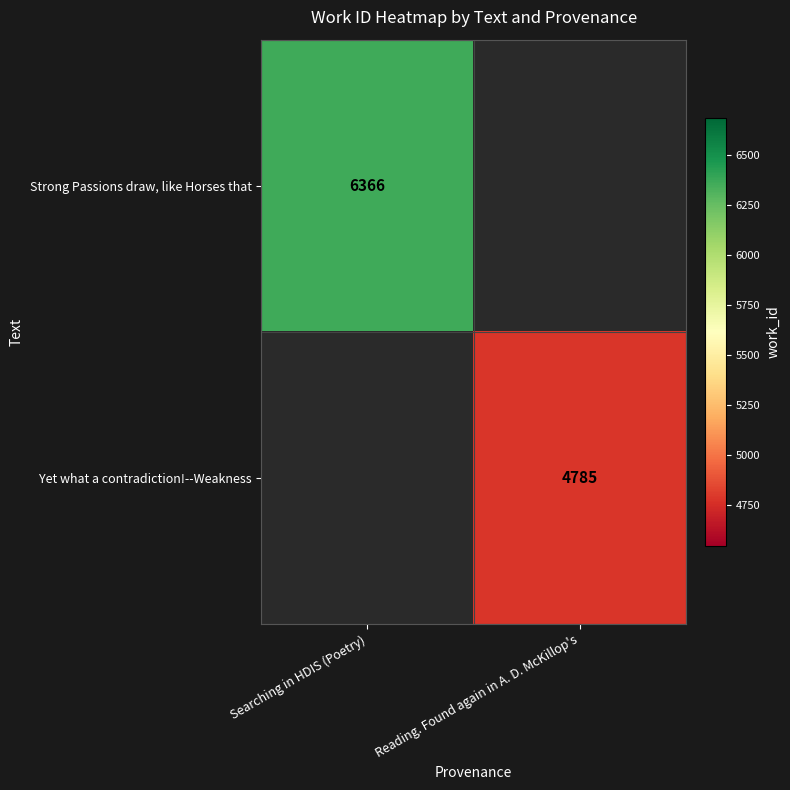

At how many categories does at least one series exceed 5139?

1